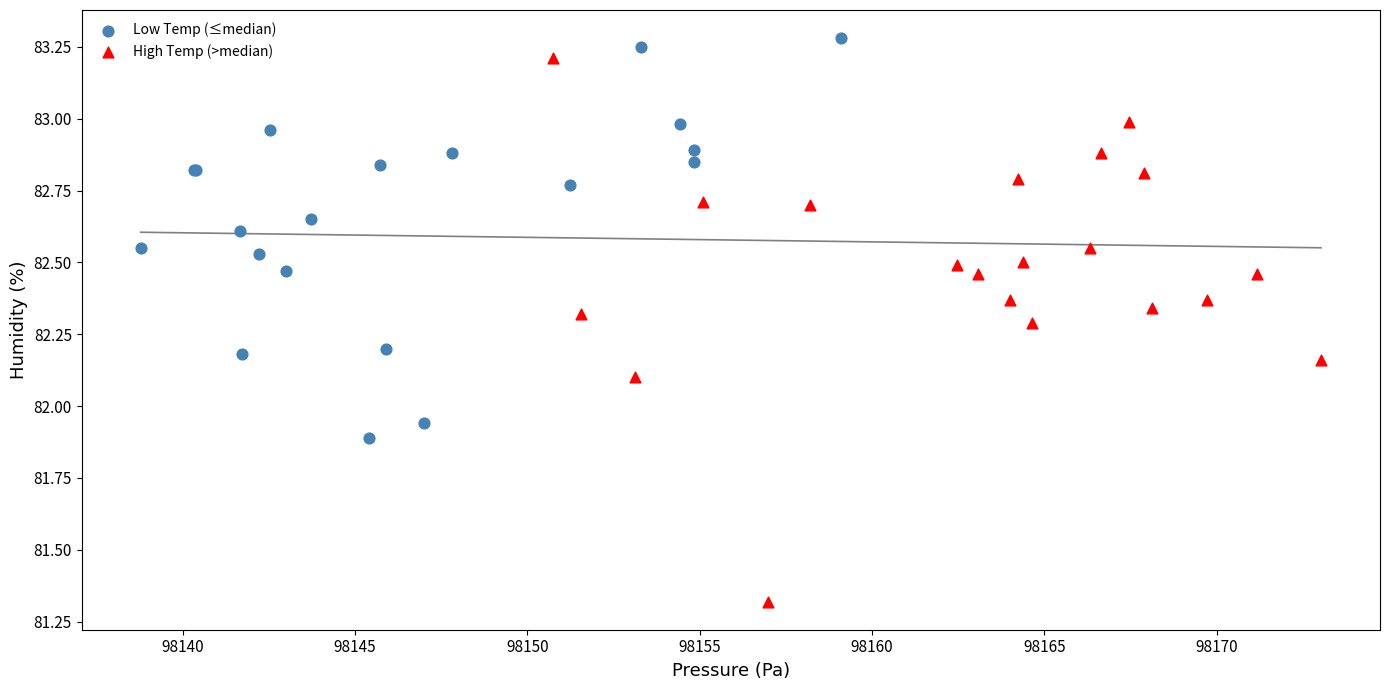

Which series has the widest spread of Y values?

High Temp (>median)